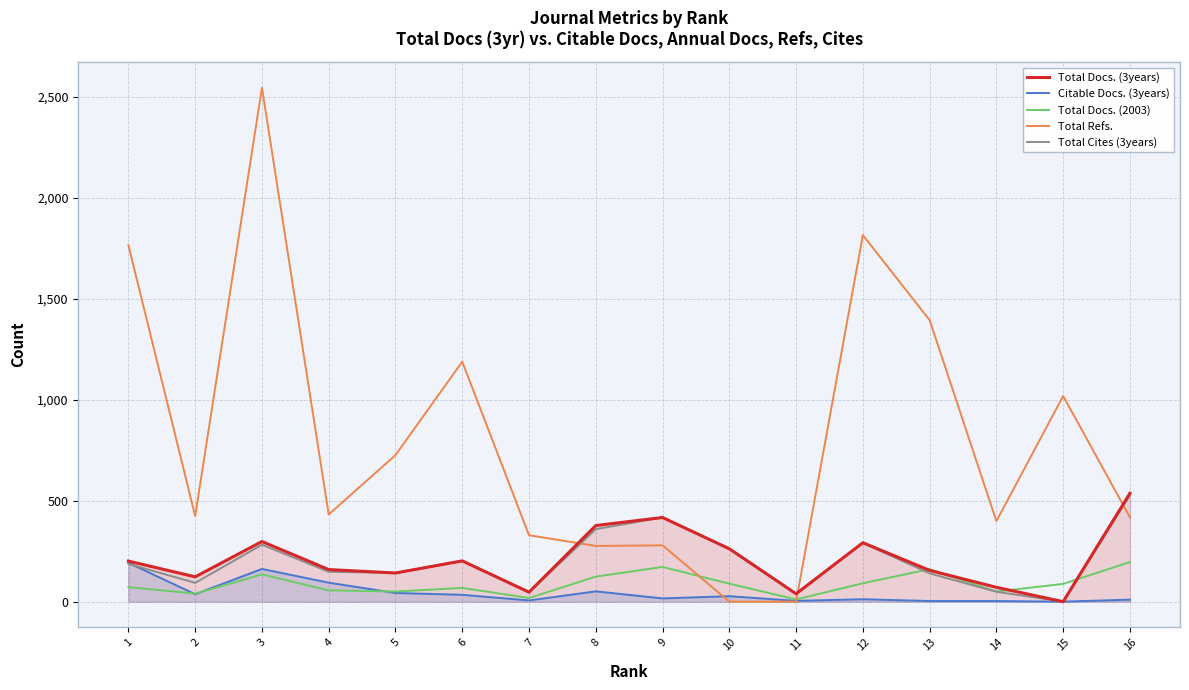

At which category is the sum across all series the highest?

3